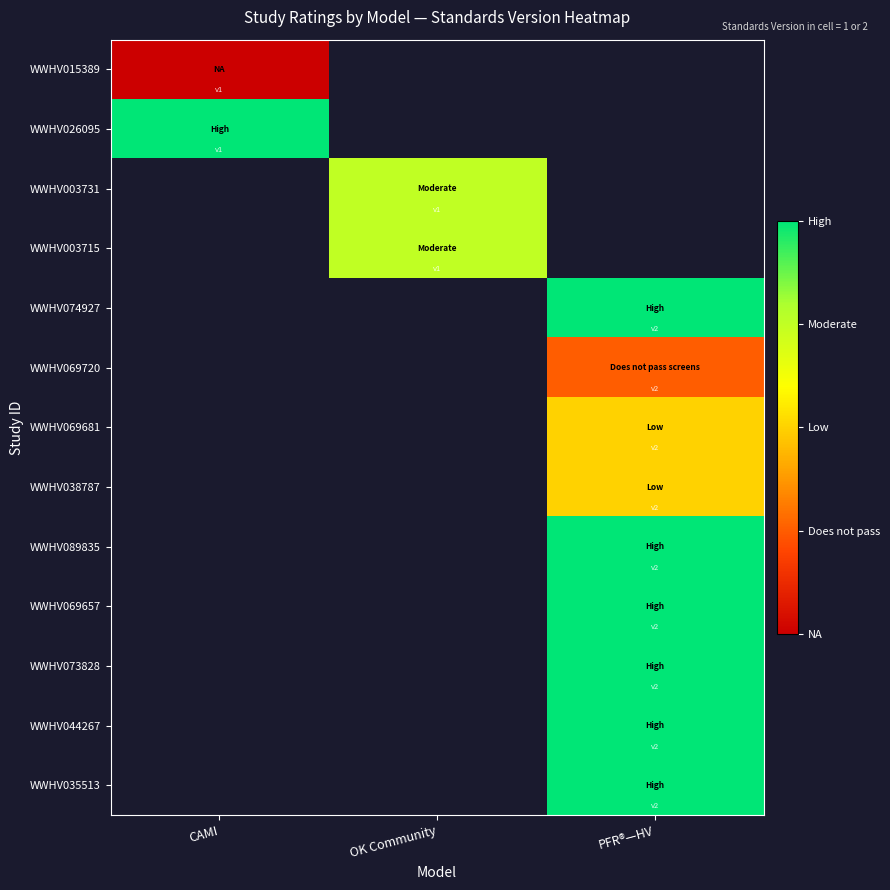

Count the number of categories in the chart.

3